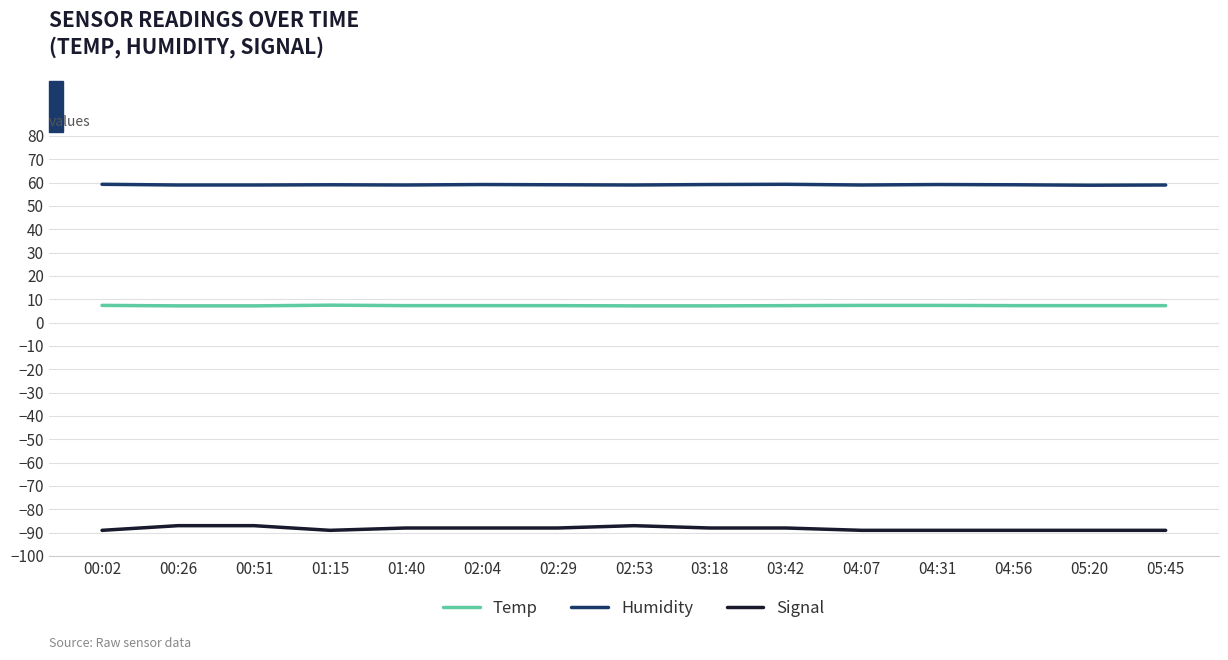

What are all the series names shown in the legend?

Temp, Humidity, Signal